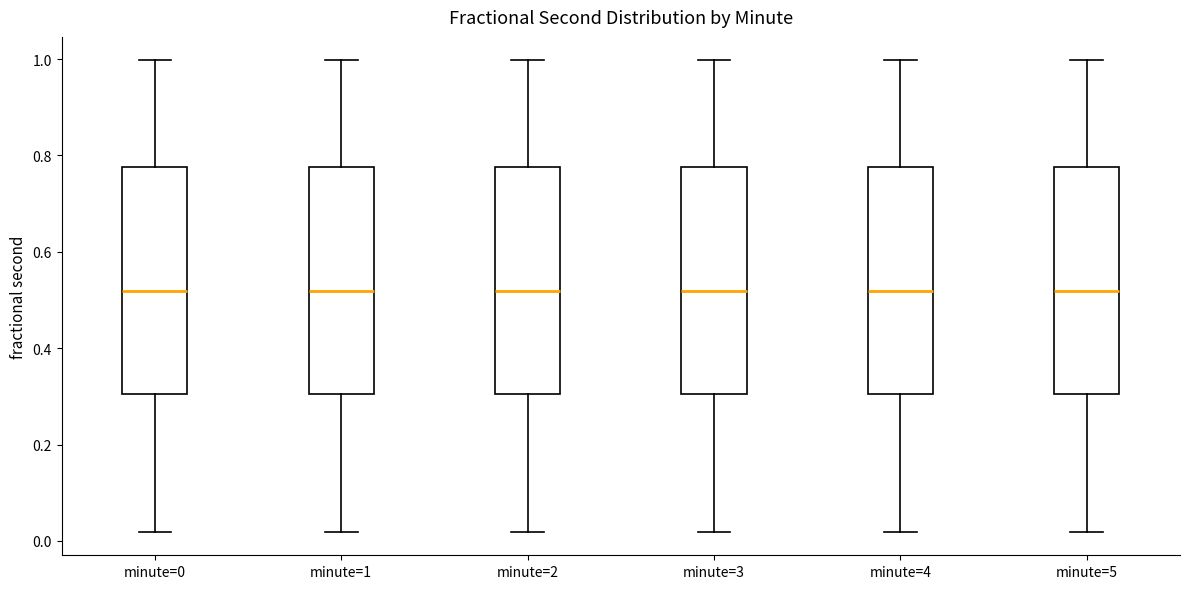

Reading left to right, transcribe this box plot: for each box, give where its median line is, the range the box spans, and where its two whiskers end, as read against the y-axis. The values are not printed on the chart, so give them approximately, as read against the axis.

minute=0: median 0.52, box 0.30 to 0.78, whiskers 0.02 to 1.00
minute=1: median 0.52, box 0.30 to 0.78, whiskers 0.02 to 1.00
minute=2: median 0.52, box 0.30 to 0.78, whiskers 0.02 to 1.00
minute=3: median 0.52, box 0.30 to 0.78, whiskers 0.02 to 1.00
minute=4: median 0.52, box 0.30 to 0.78, whiskers 0.02 to 1.00
minute=5: median 0.52, box 0.30 to 0.78, whiskers 0.02 to 1.00